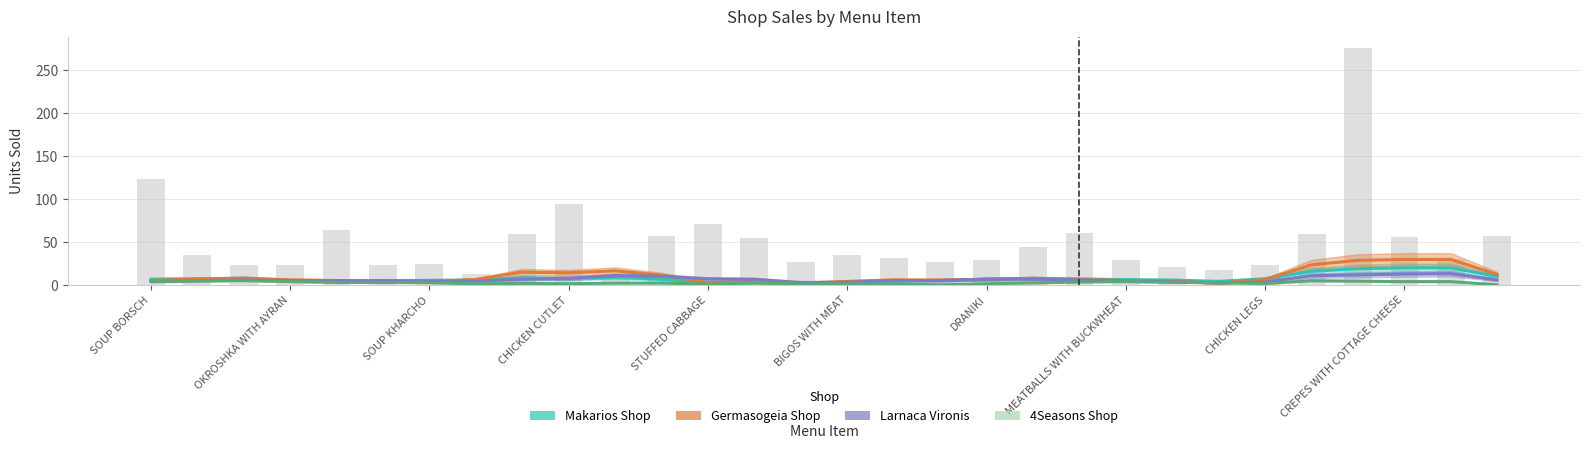

How many distinct data groups are displayed?

4